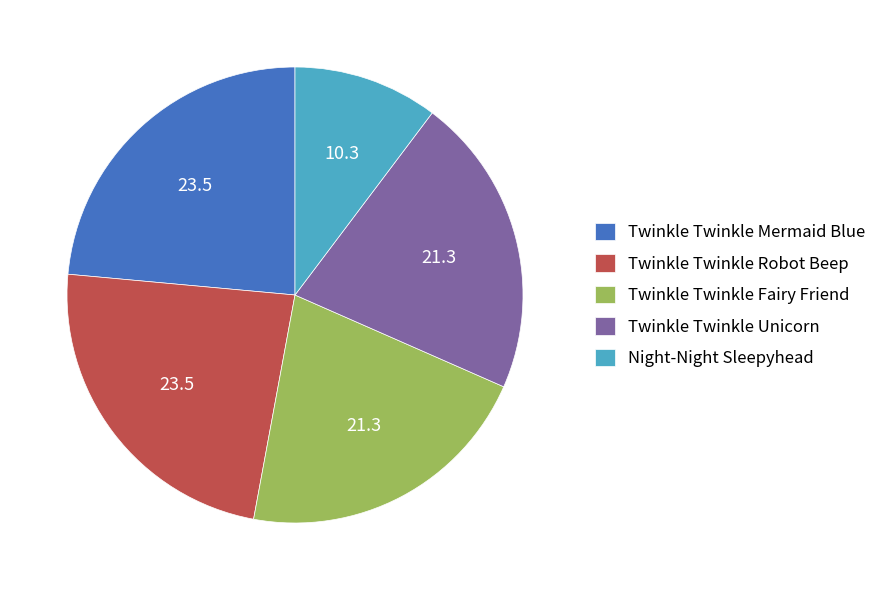

Is Twinkle Twinkle Unicorn the majority of the pie?

No